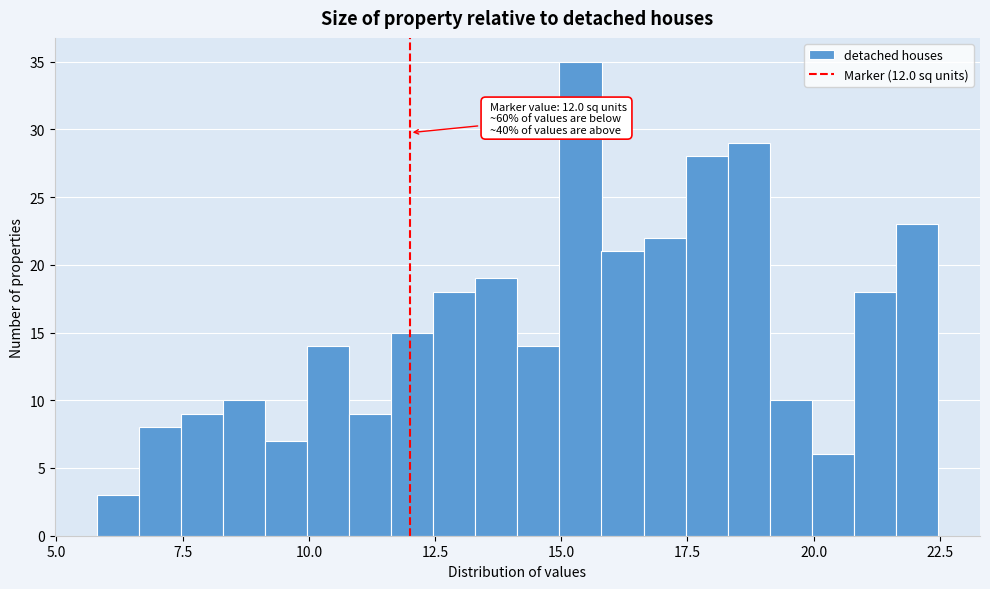

Read against the x-axis, roughly where is the centre of the tallest bar?

15.5